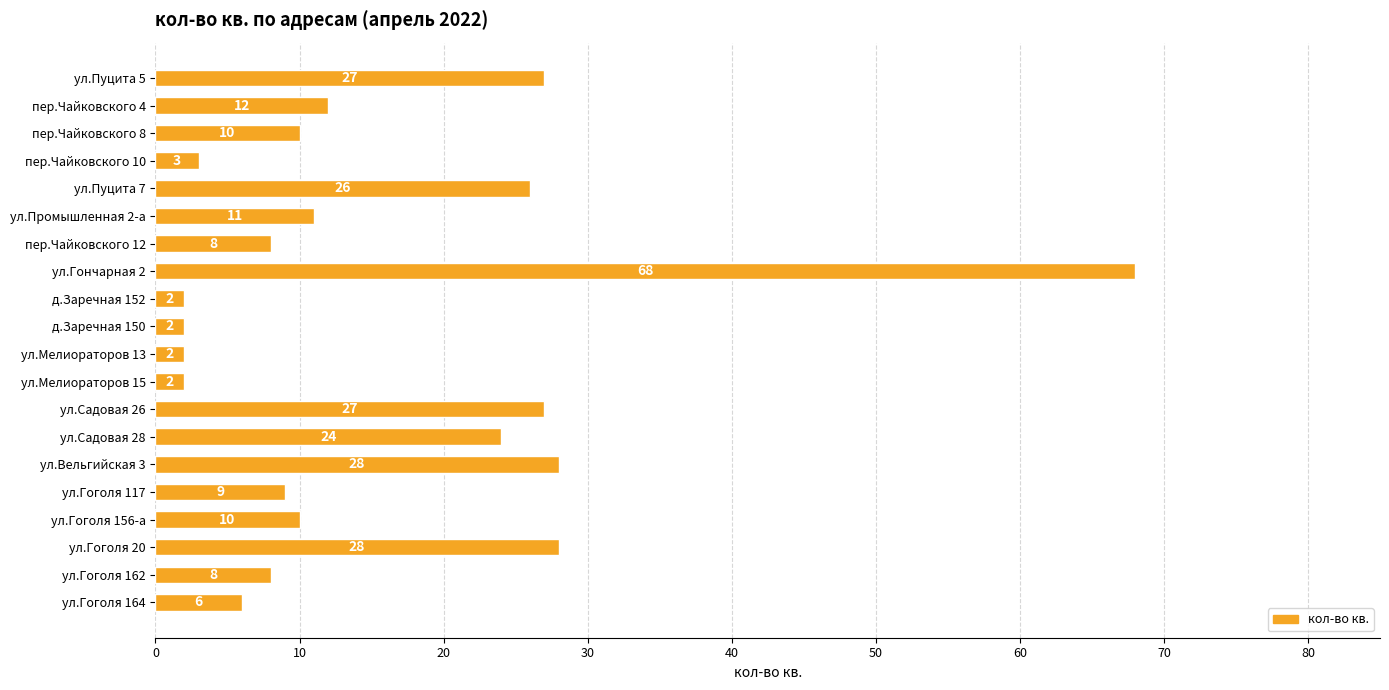

What is the sum of all values?

313